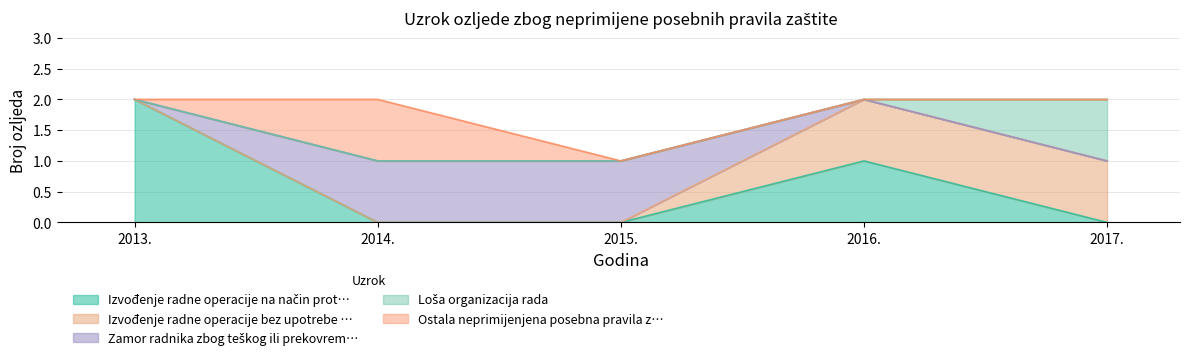

The value of Zamor radnika zbog teškog ili prekovrem… at 2017. is 0. True or false?

True